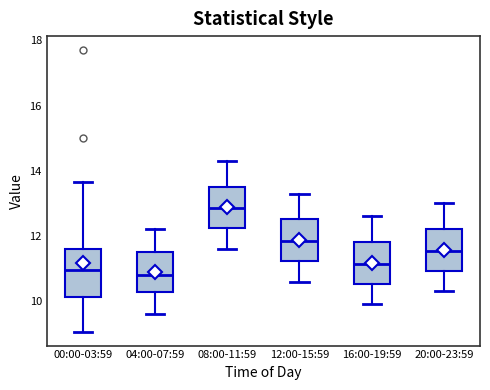

Reading left to right, read every box against the y-axis: the position of its median line, the range the box covers, and the ends of its whiskers. The values are not printed on the chart, so give them approximately, as read against the axis.

00:00-03:59: median 11.0, box 10.2 to 11.6, whiskers 9.0 to 13.6
04:00-07:59: median 10.8, box 10.2 to 11.6, whiskers 9.6 to 12.2
08:00-11:59: median 12.8, box 12.2 to 13.6, whiskers 11.6 to 14.4
12:00-15:59: median 11.8, box 11.2 to 12.6, whiskers 10.6 to 13.4
16:00-19:59: median 11.2, box 10.6 to 11.8, whiskers 10.0 to 12.6
20:00-23:59: median 11.6, box 11.0 to 12.2, whiskers 10.4 to 13.0